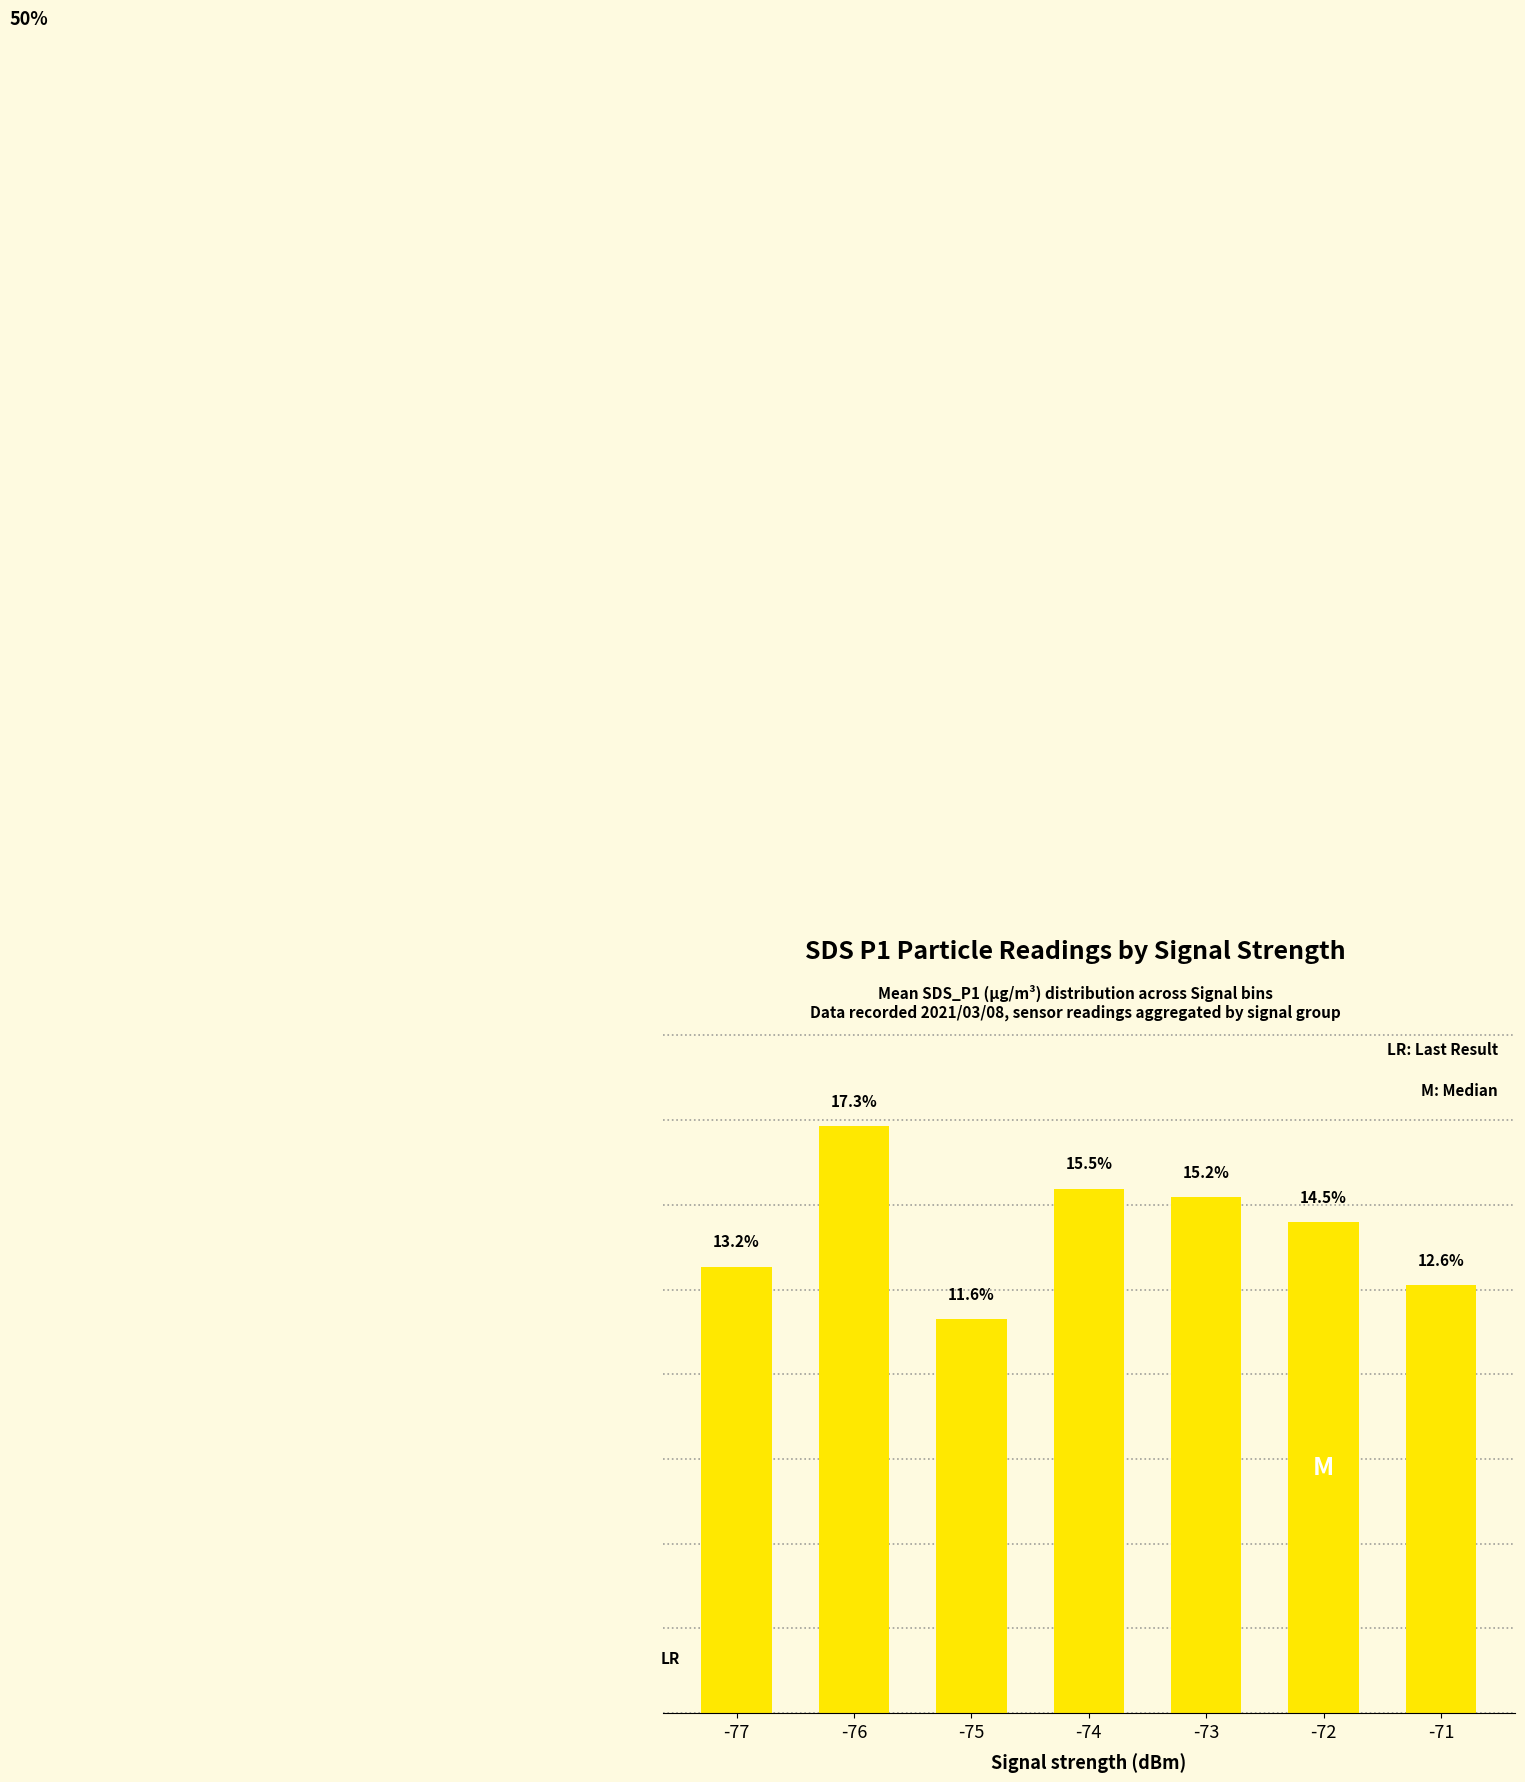

Rank the categories by value from lowest to highest.

-75, -71, -77, -72, -73, -74, -76